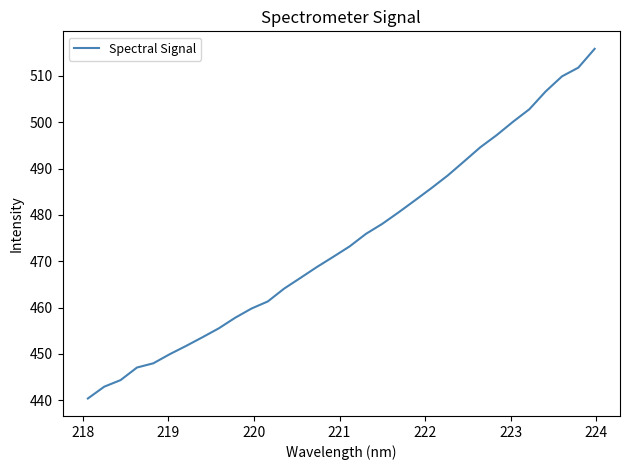

What is the smallest value displayed?

440.4